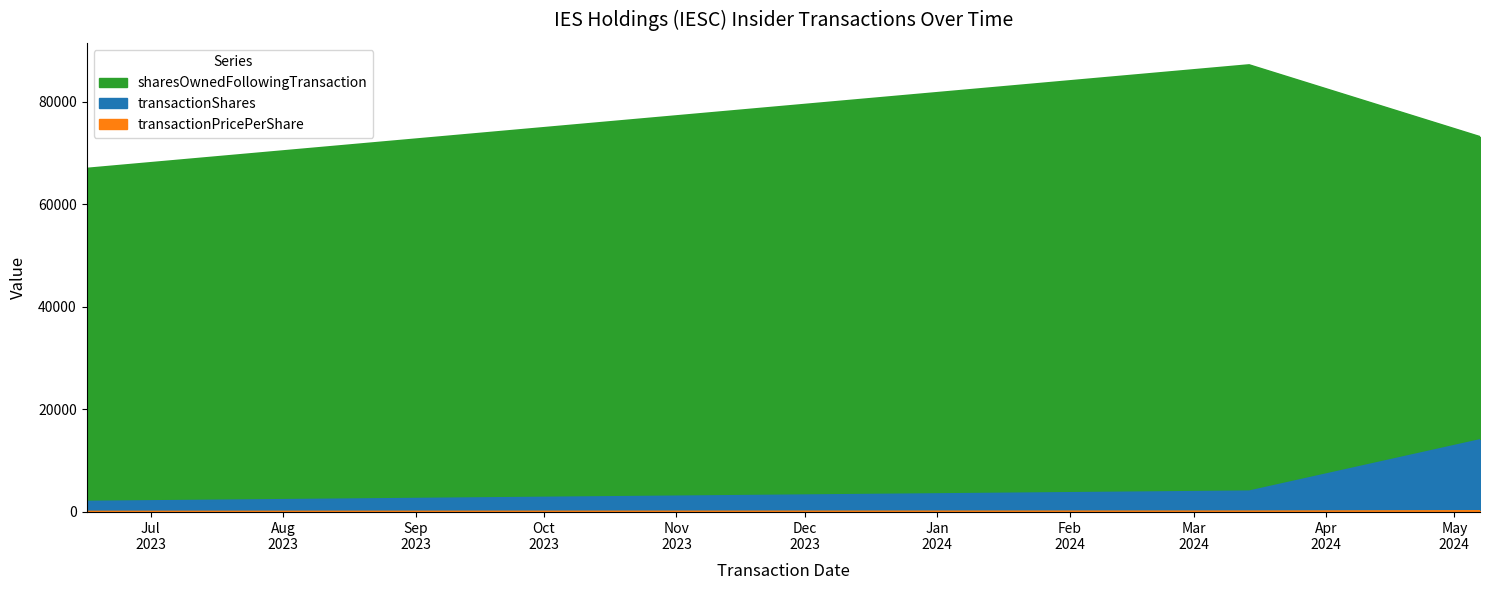

Reading left to right, transcribe all the data shown in this chart.

transactionShares: 2000.0	4000.0	14000.0
transactionPricePerShare: 53.8	102.0	170.5
sharesOwnedFollowingTransaction: 66919.0	87110.0	73110.0